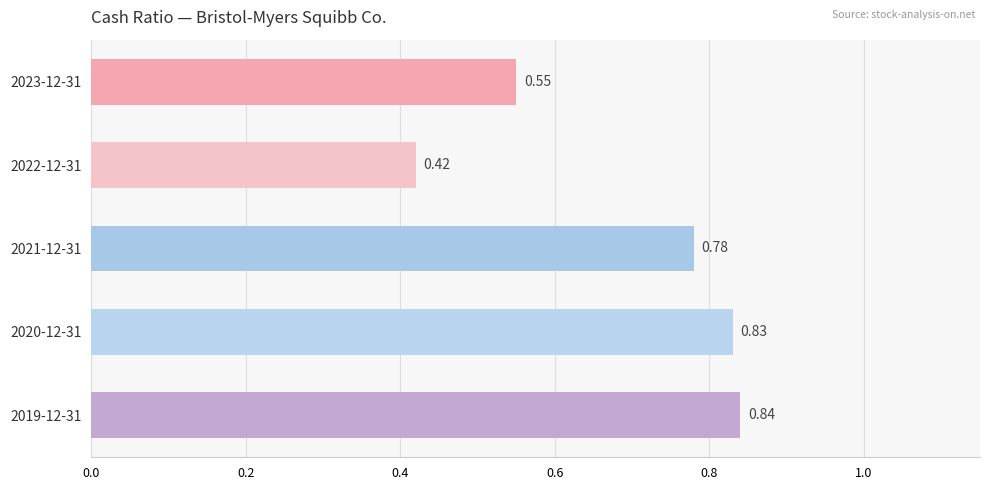

What is the sum of all values?

3.4